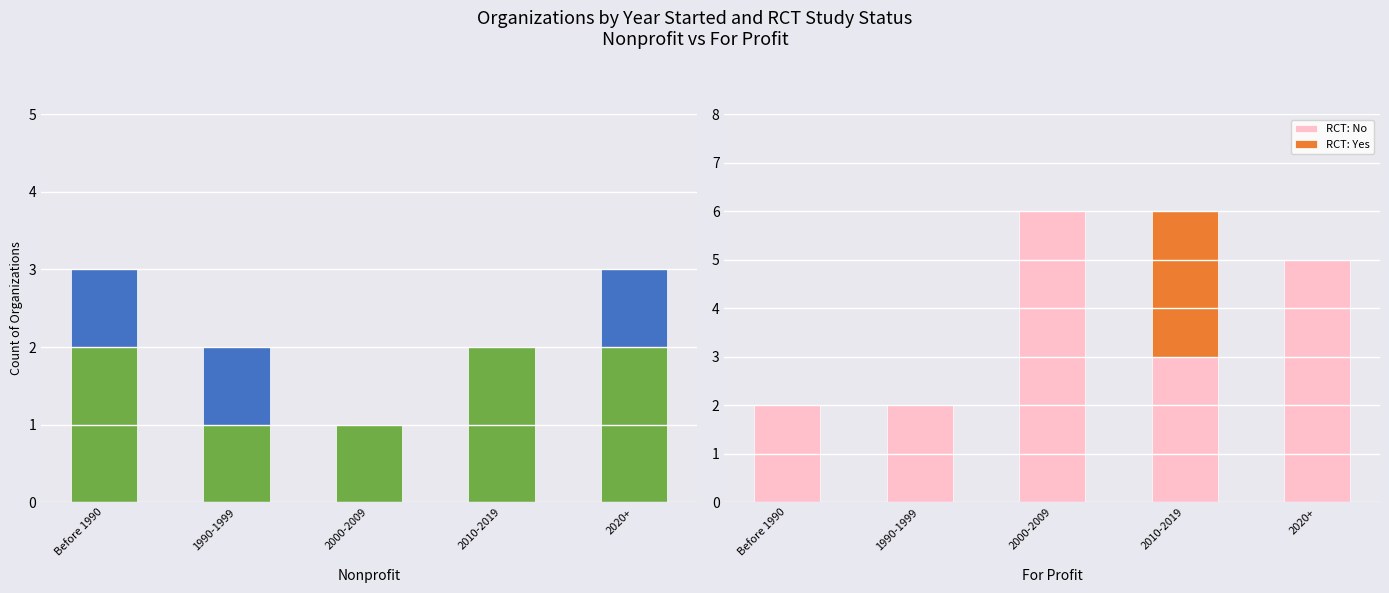

How many data points in RCT: No are above 3?

2